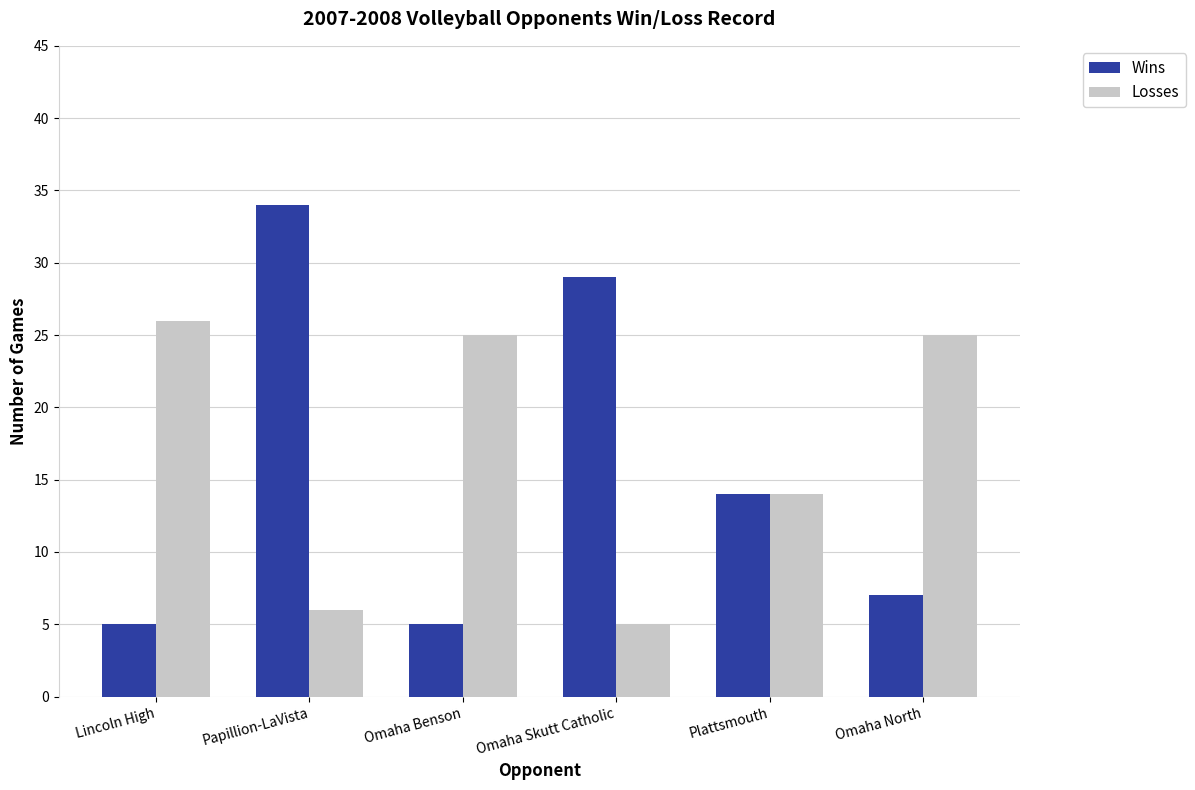

How many values in the Losses series are below 25?

3